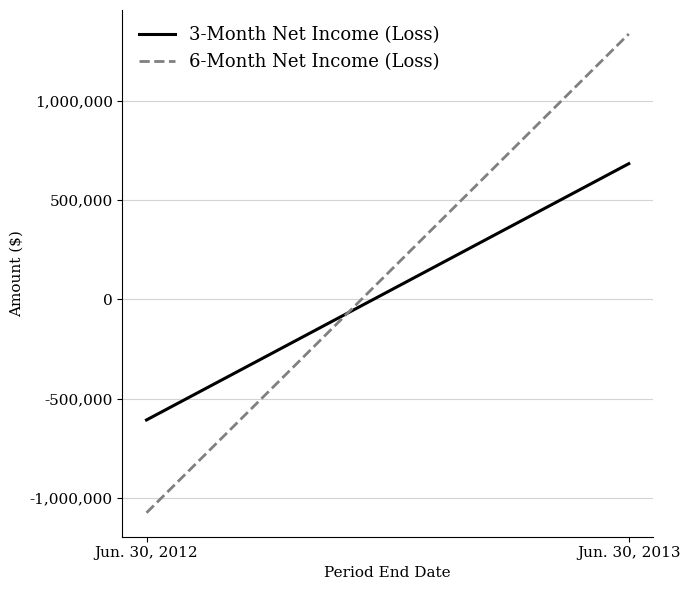

What is the difference between the highest and lowest values at Jun. 30, 2013?

653213